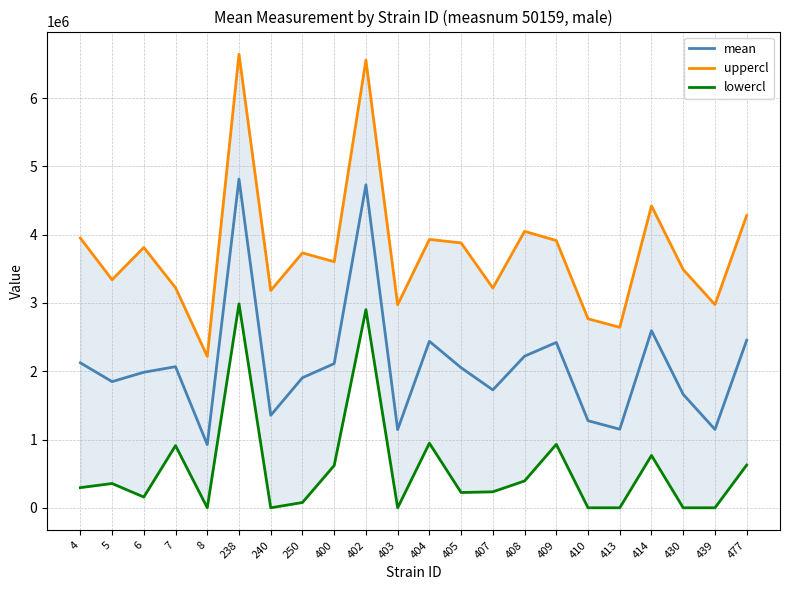

List the series in order of their peak value, lowest first.

lowercl, mean, uppercl